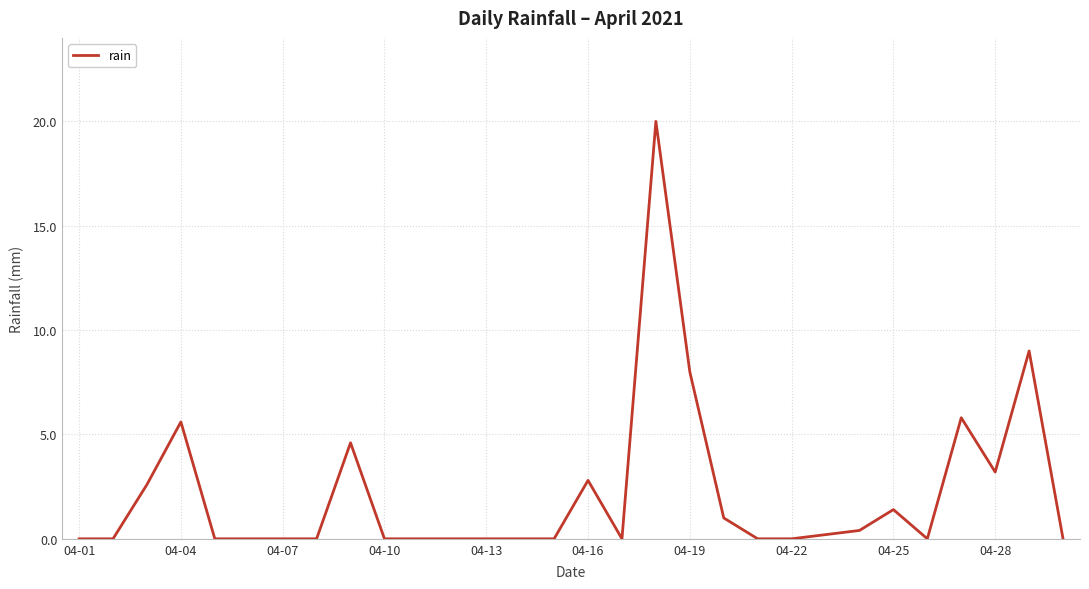

Is this an area chart (filled region under the line)?

No